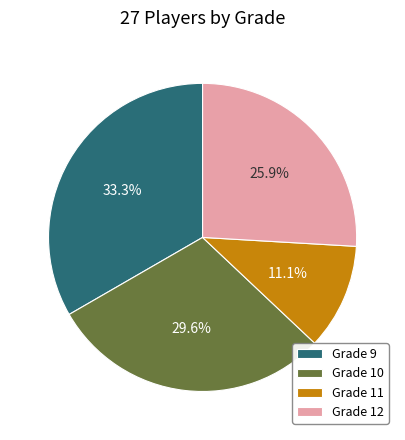

Does any single category account for the majority?

No